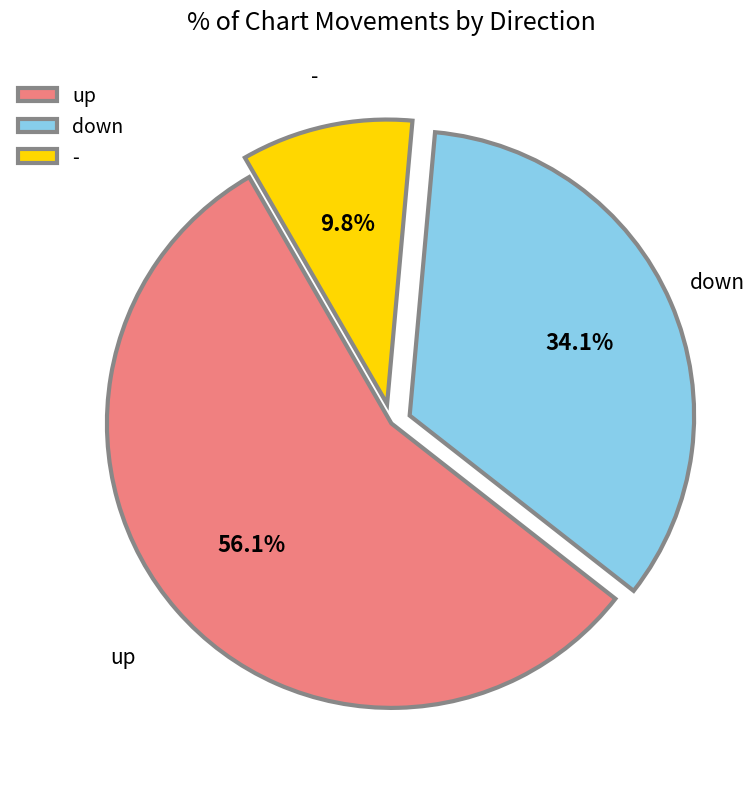

Which has a higher value, up or -?

up